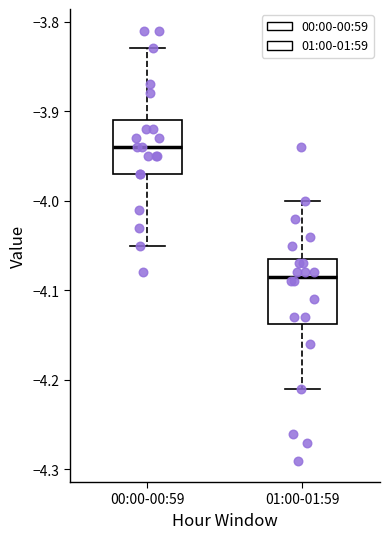

Which box has the highest median line?

00:00-00:59